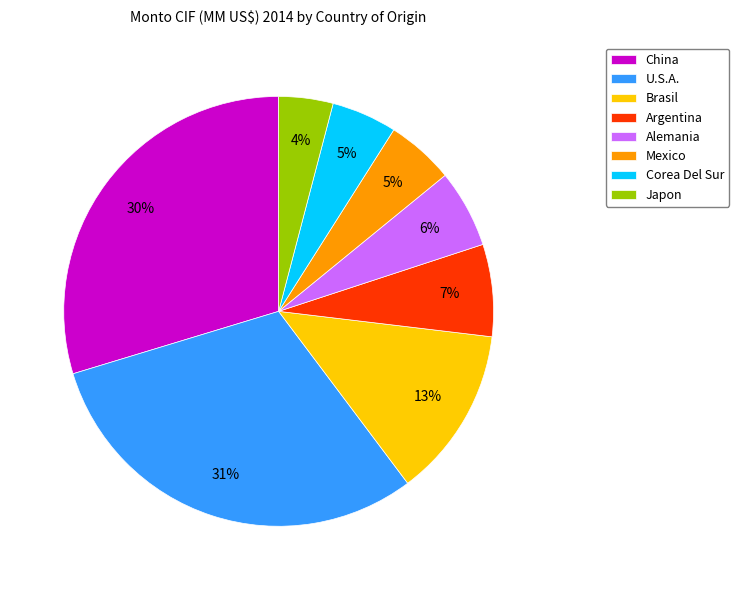

To the nearest percent, what portion does Alemania represent?

6%